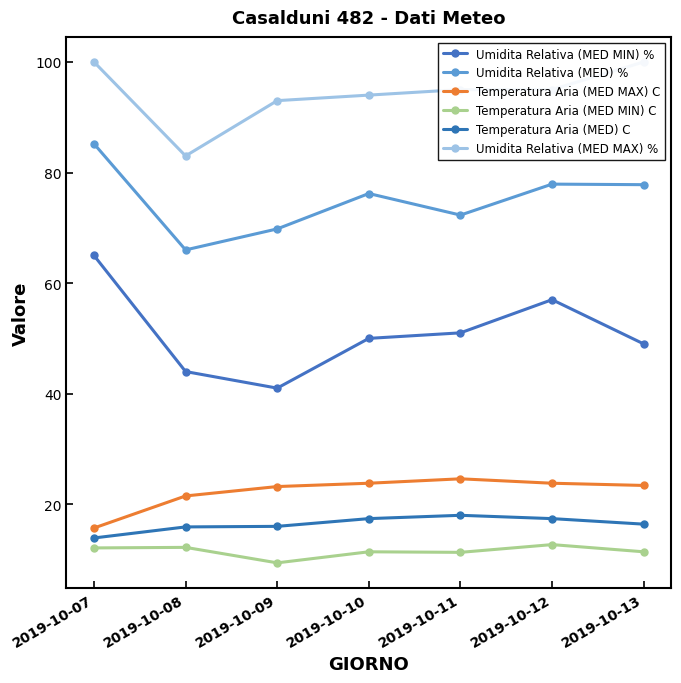

How many values in the Umidita Relativa (MED MIN) % series exceed 50?

3